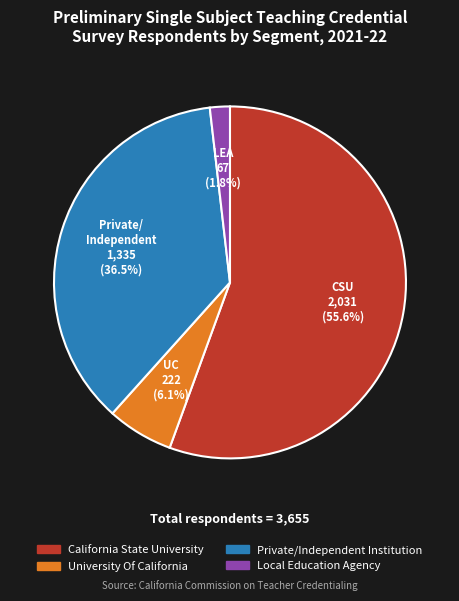

Which has a higher value, Local Education Agency or Private/Independent Institution?

Private/Independent Institution